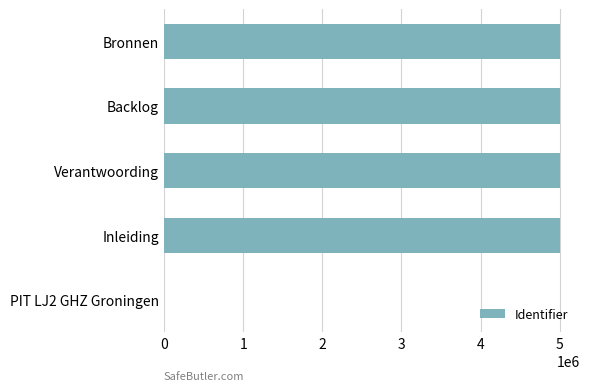

How many series are shown in this chart?

1